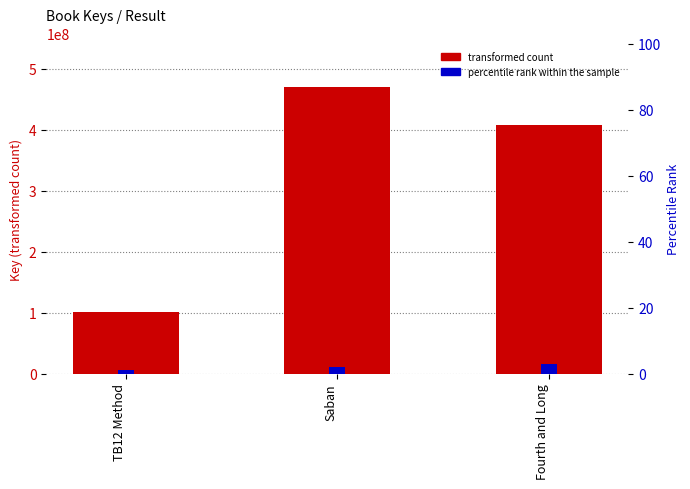

What is the difference between the transformed count values at Saban and Fourth and Long?

63419271